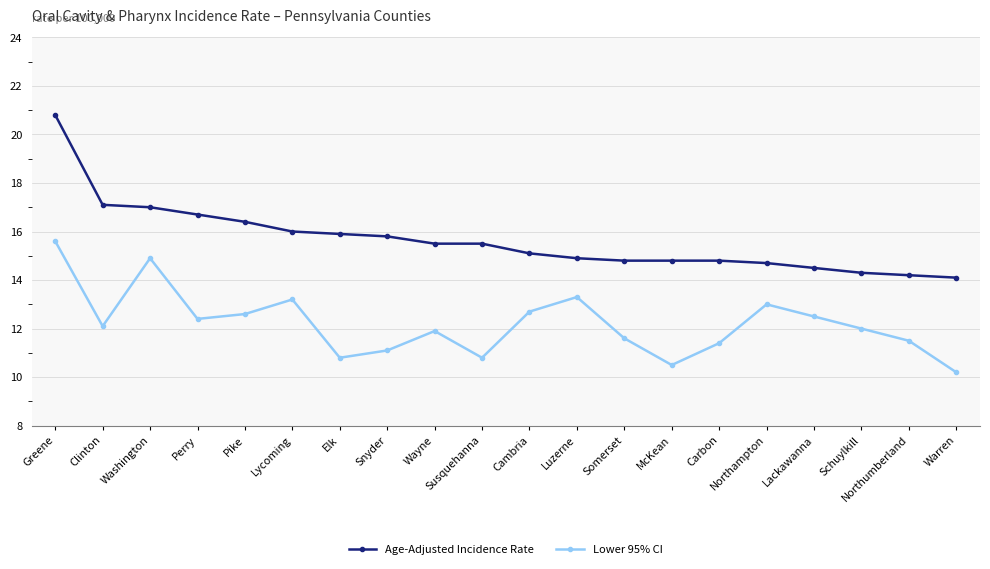

Is this an area chart (filled region under the line)?

No